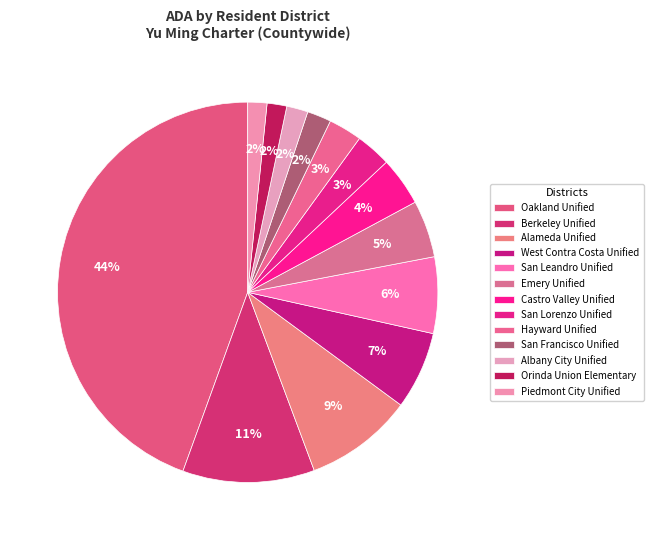

Between Emery Unified and San Francisco Unified, which is larger?

Emery Unified